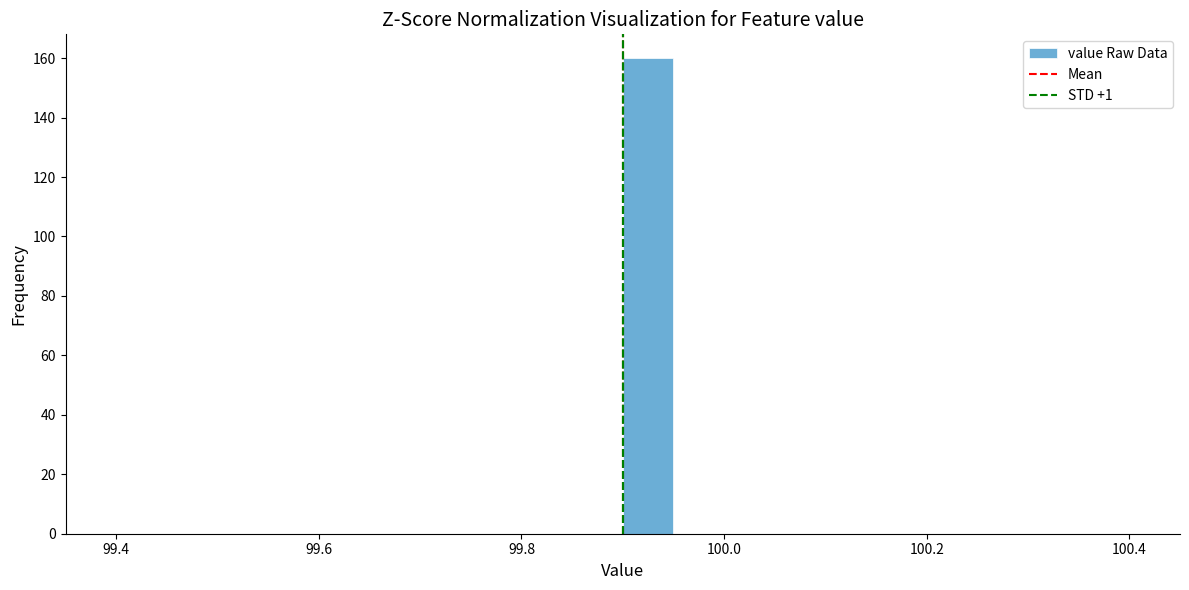

Around what value on the x-axis is the tallest bar? Give the approximate position of its centre, as read against the axis.

99.92